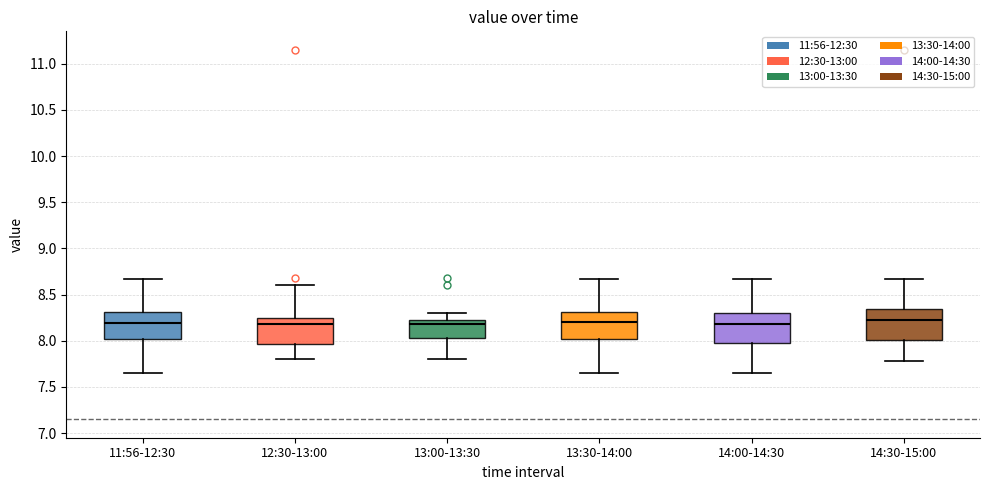

Reading left to right, read every box against the y-axis: the position of its median line, the range the box covers, and the ends of its whiskers. The values are not printed on the chart, so give them approximately, as read against the axis.

11:56-12:30: median 8.20, box 8.00 to 8.30, whiskers 7.65 to 8.65
12:30-13:00: median 8.20, box 7.95 to 8.25, whiskers 7.80 to 8.60
13:00-13:30: median 8.20 (just below the box's upper edge), box 8.05 to 8.20, whiskers 7.80 to 8.30
13:30-14:00: median 8.20, box 8.00 to 8.30, whiskers 7.65 to 8.65
14:00-14:30: median 8.20, box 8.00 to 8.30, whiskers 7.65 to 8.65
14:30-15:00: median 8.25, box 8.00 to 8.35, whiskers 7.80 to 8.65